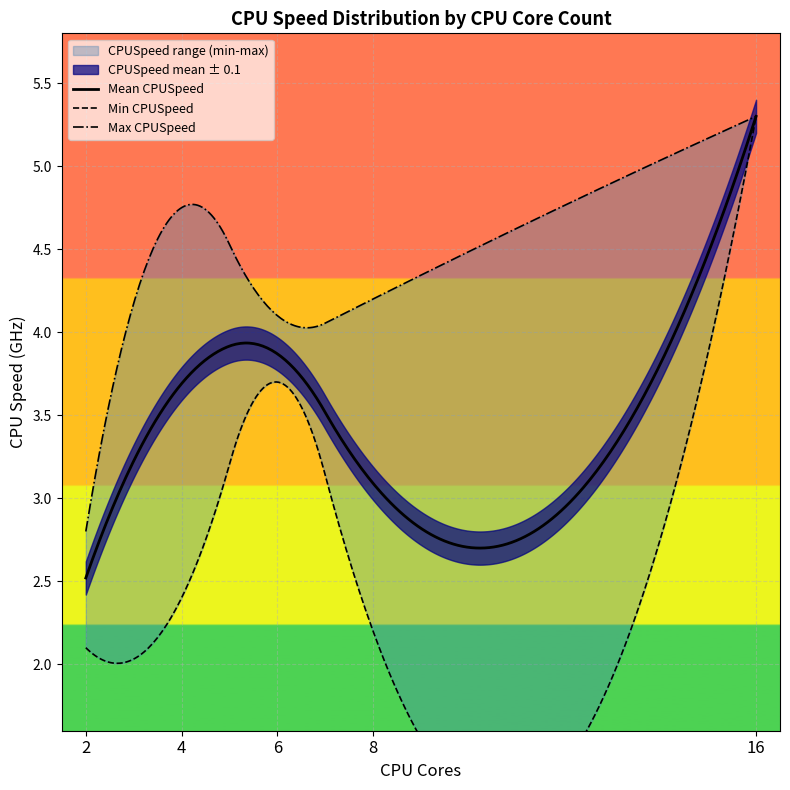

What is the label of the 33rd point from the right?

4